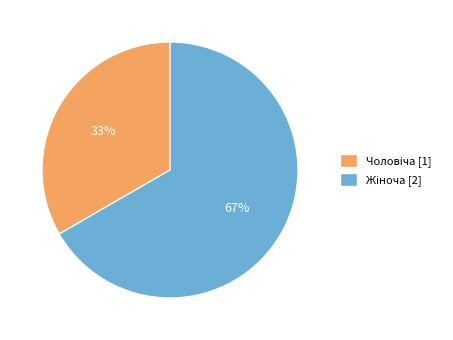

To the nearest percent, what is the average slice percentage?

50%